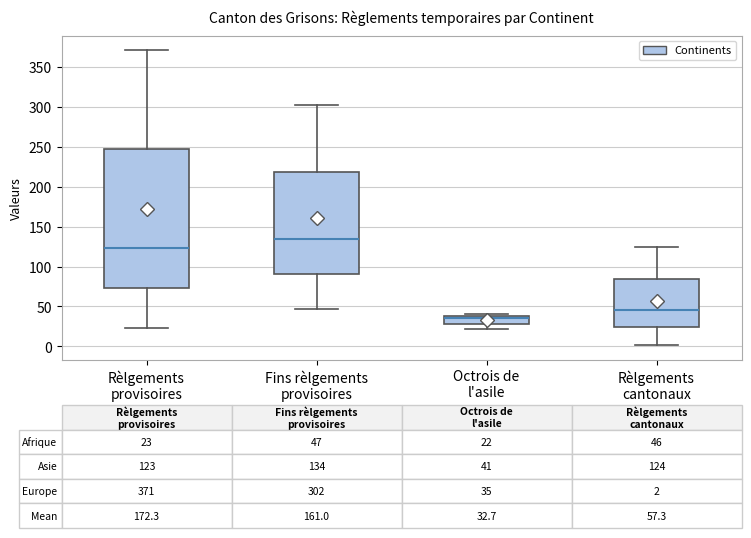

Which box is the tallest, from its lower edge to its upper edge?

Rèlgements provisoires